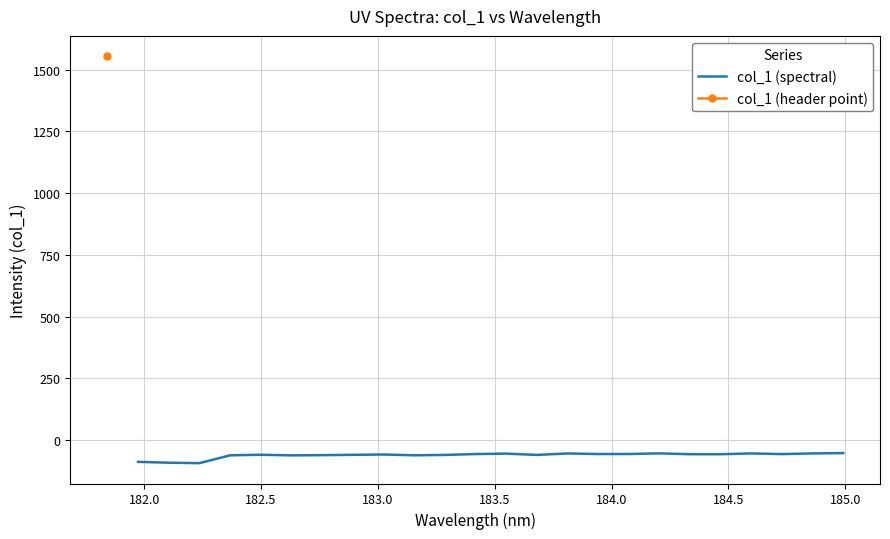

What is the maximum value for col_1 (spectral)?

-52.1